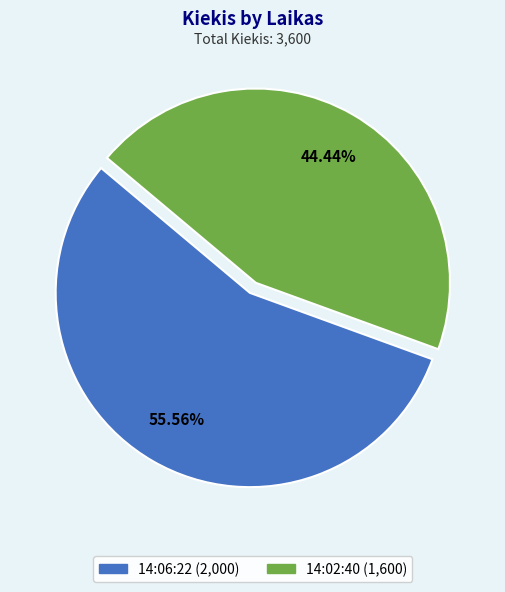

Between 14:06:22 and 14:02:40, which is larger?

14:06:22